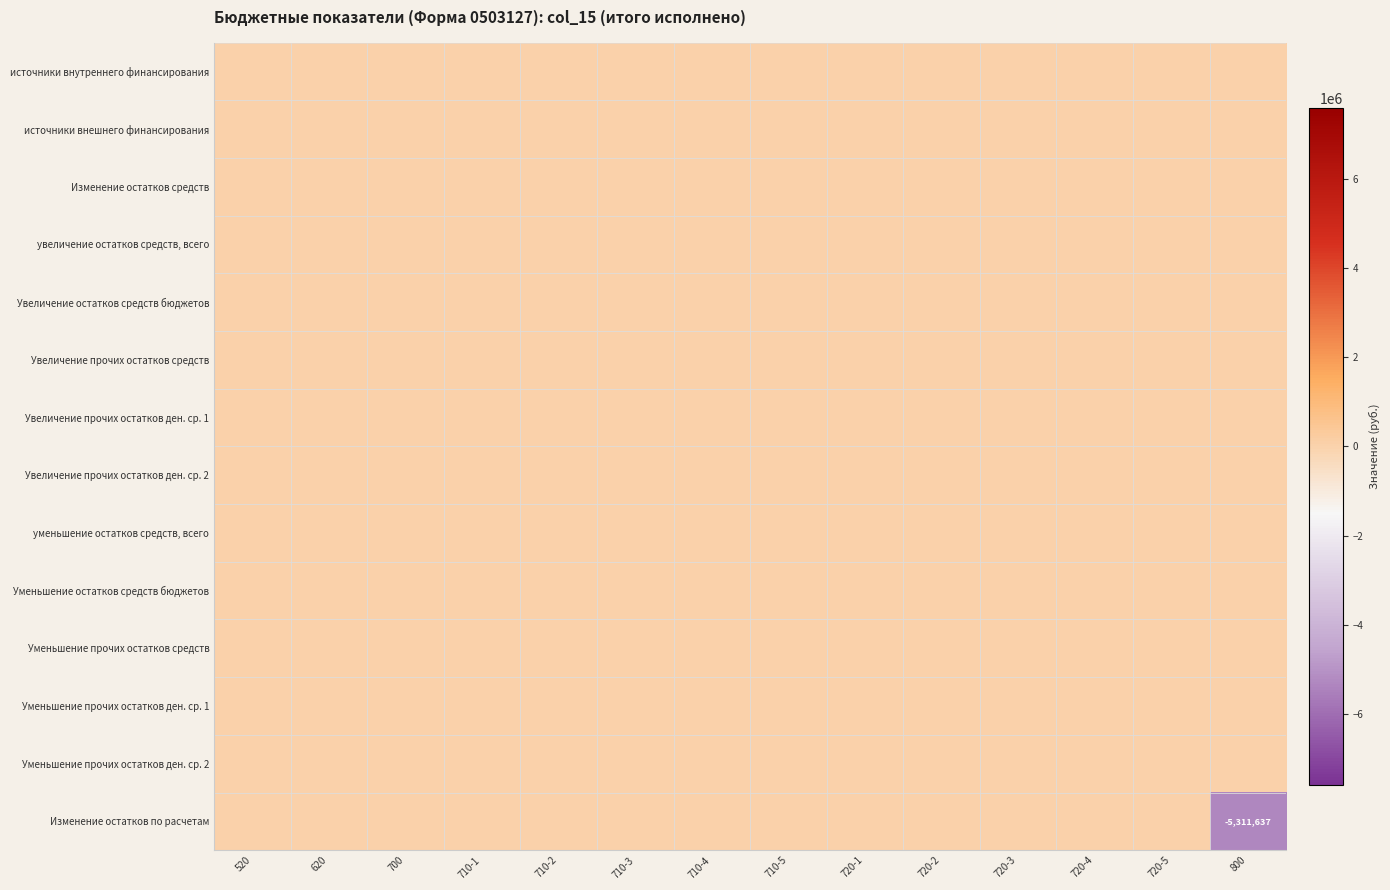

The Уменьшение остатков средств бюджетов series shows 0.0 at 520. True or false?

True